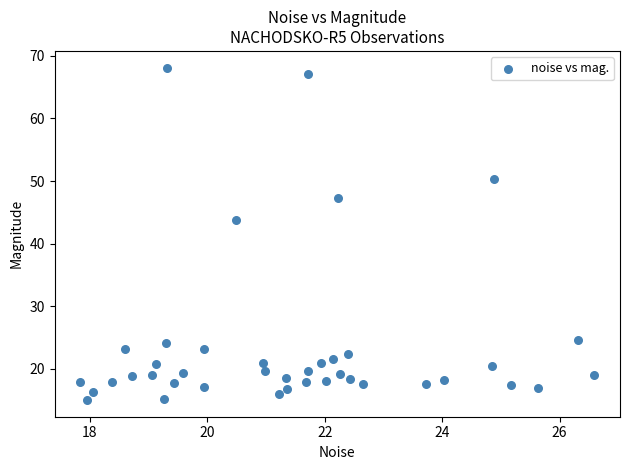

What Y value in the scatter plot is closest to 41?

43.8